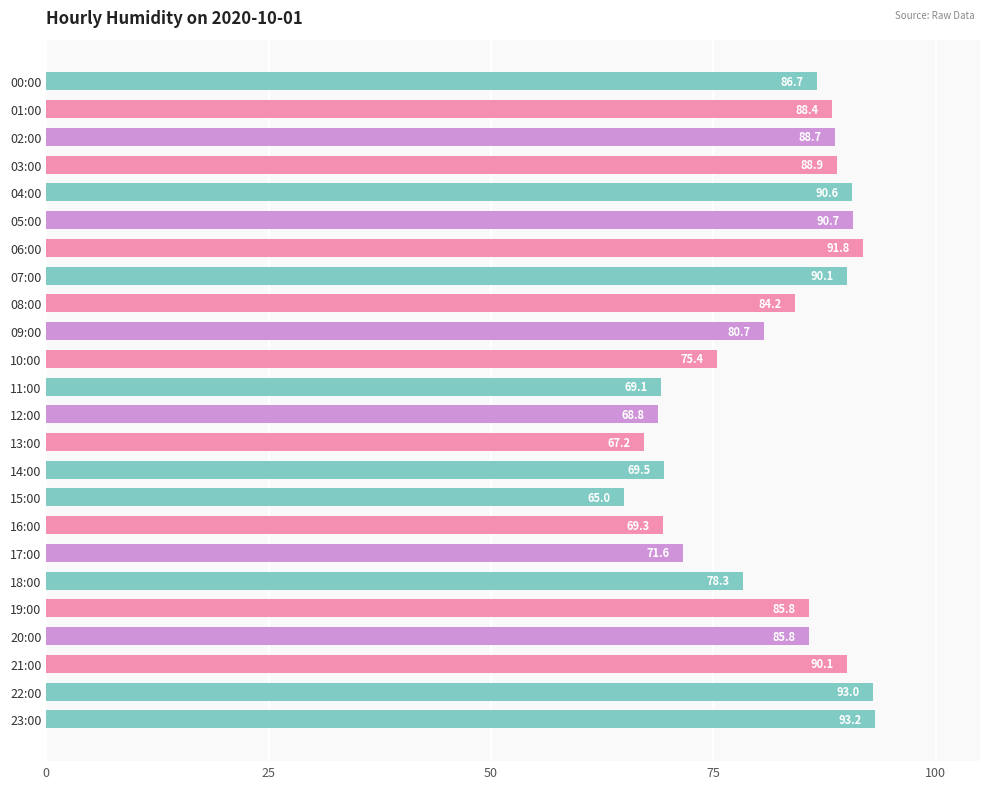

Where is the data nearest to the value 79?

18:00